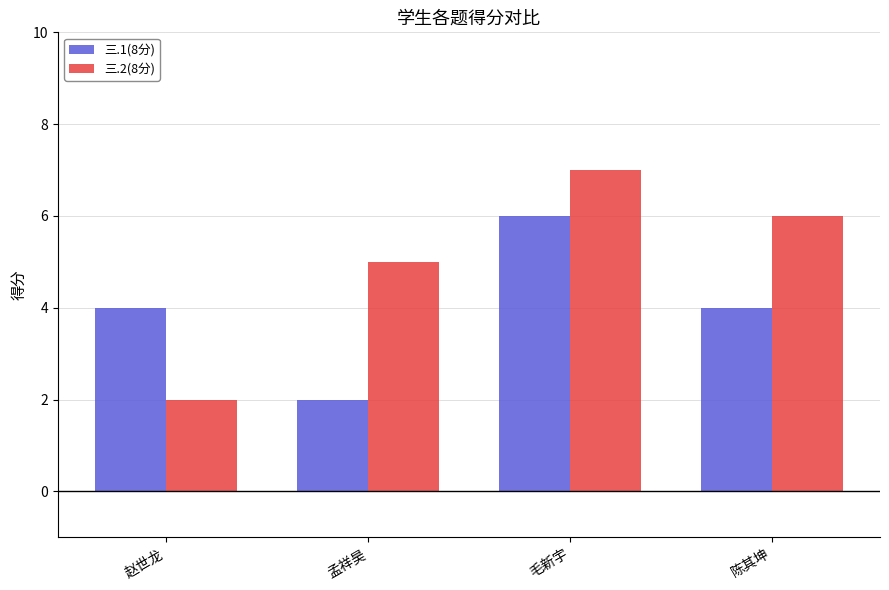

What is the total value across all series at 赵世龙?

6